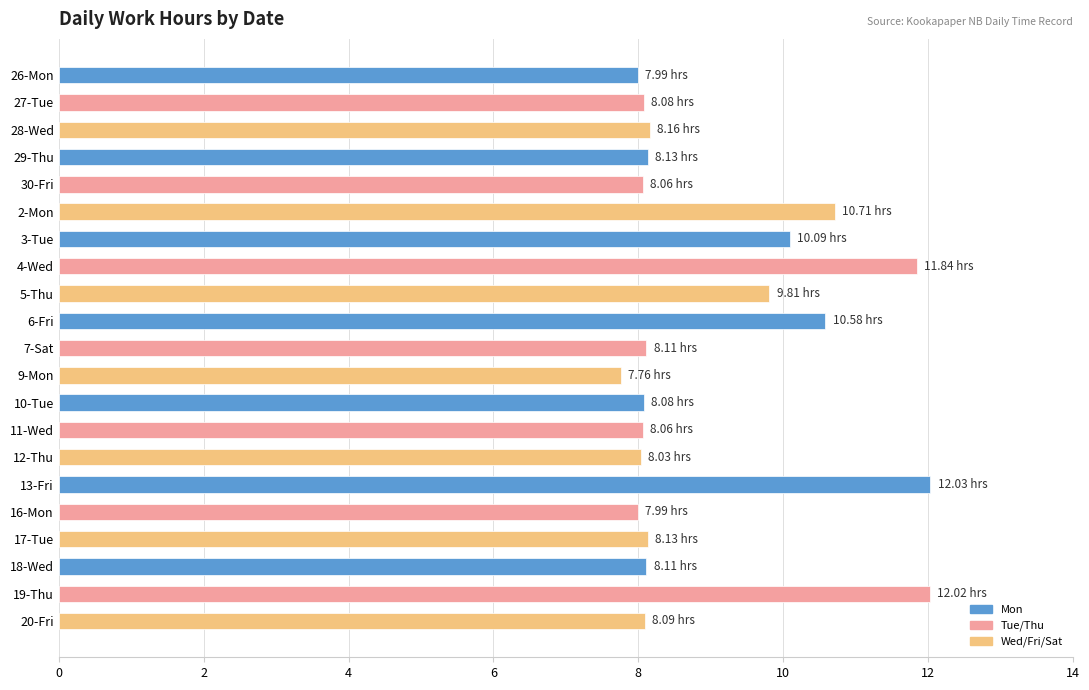

What is the ratio of the value at 10-Tue to the value at 27-Tue?

1.0